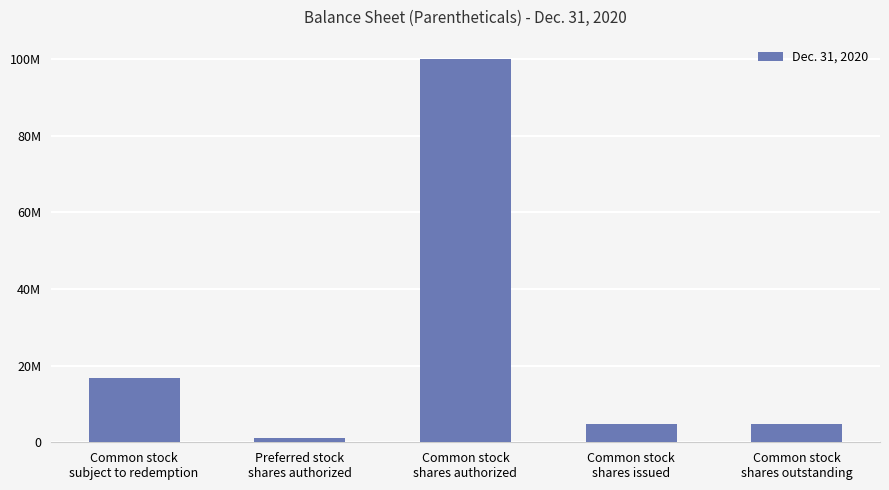

Between Common stock
shares authorized and Common stock
shares issued, which is larger?

Common stock
shares authorized